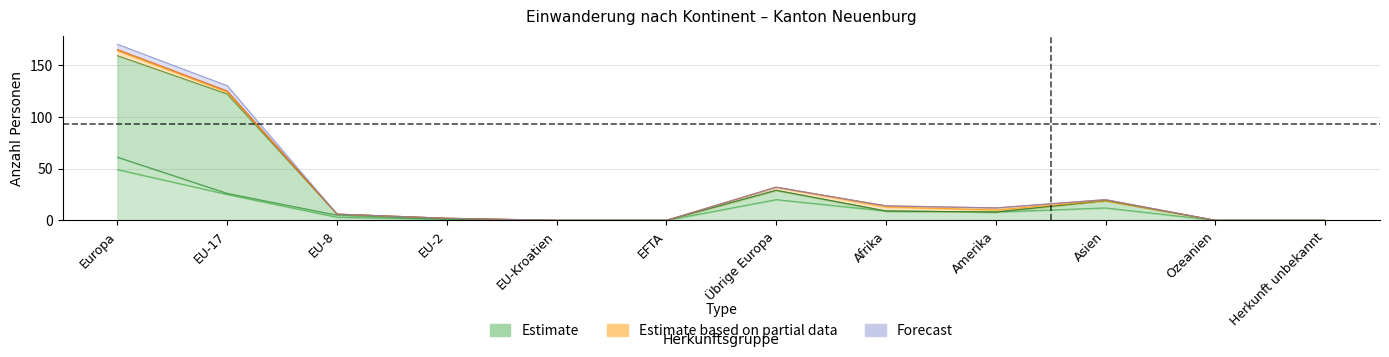

What is the spread (max minus min) of values at Amerika?

8